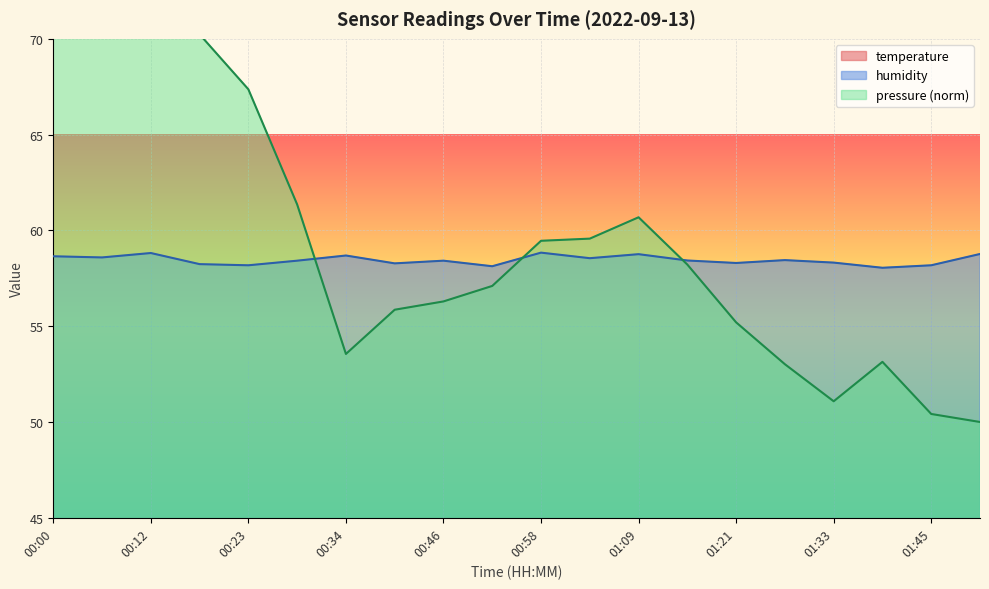

Where is temperature nearest to the value 19?

01:33